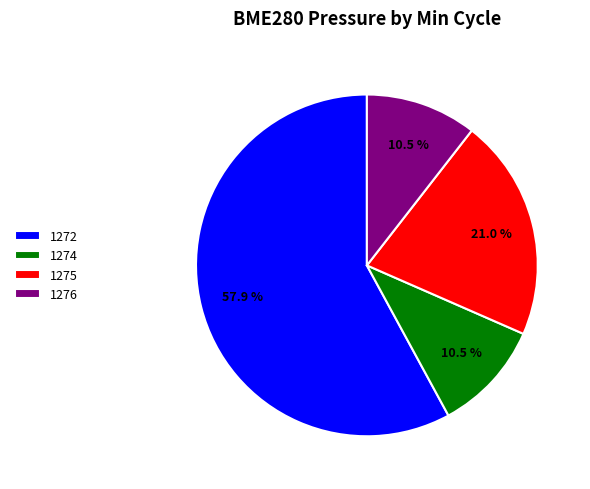

How many segments does this pie chart have?

4